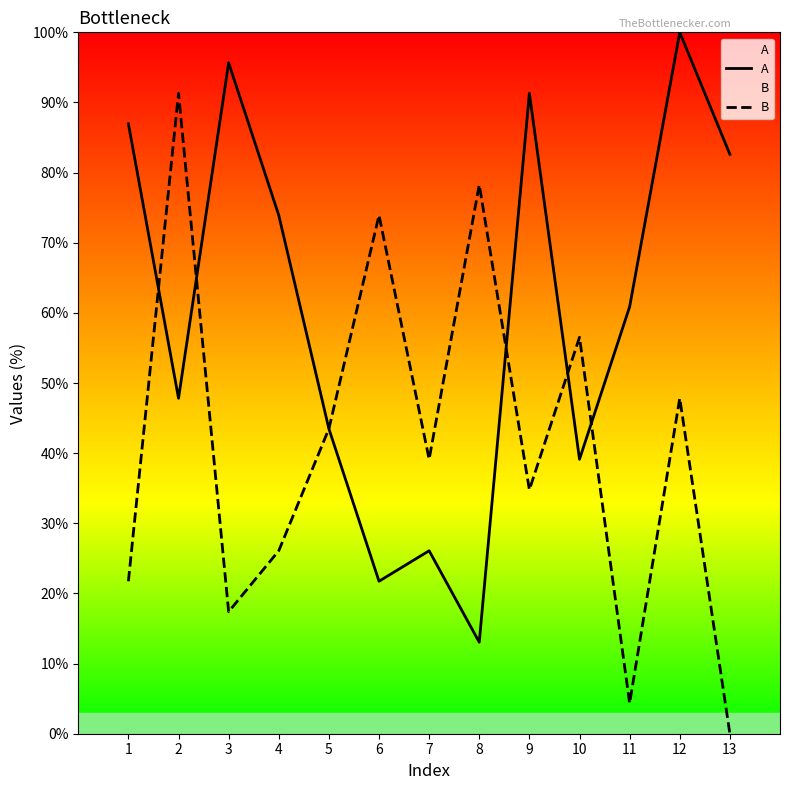

Is this an area chart (filled region under the line)?

No